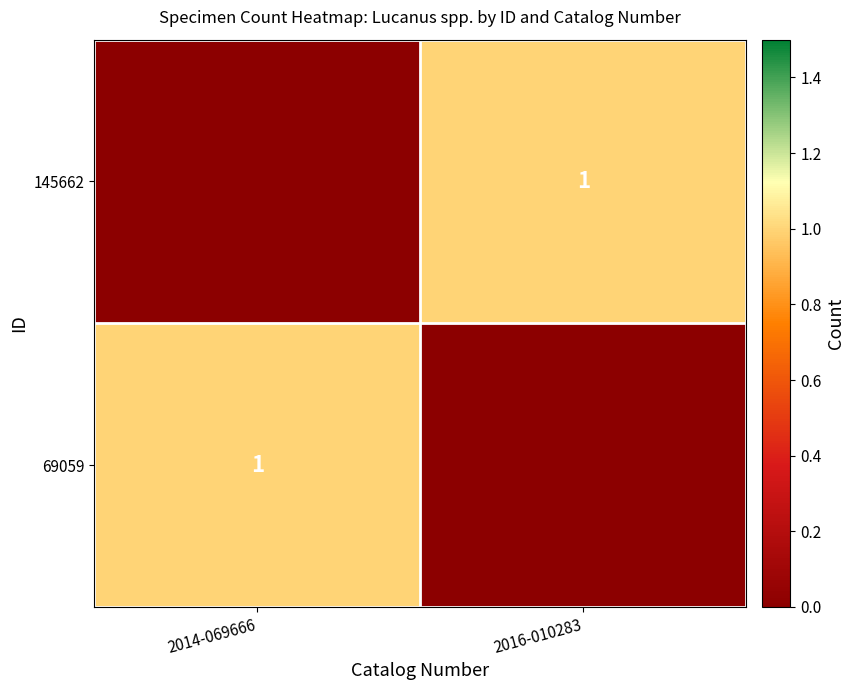

The 69059 series shows 1 at 2014-069666. True or false?

True